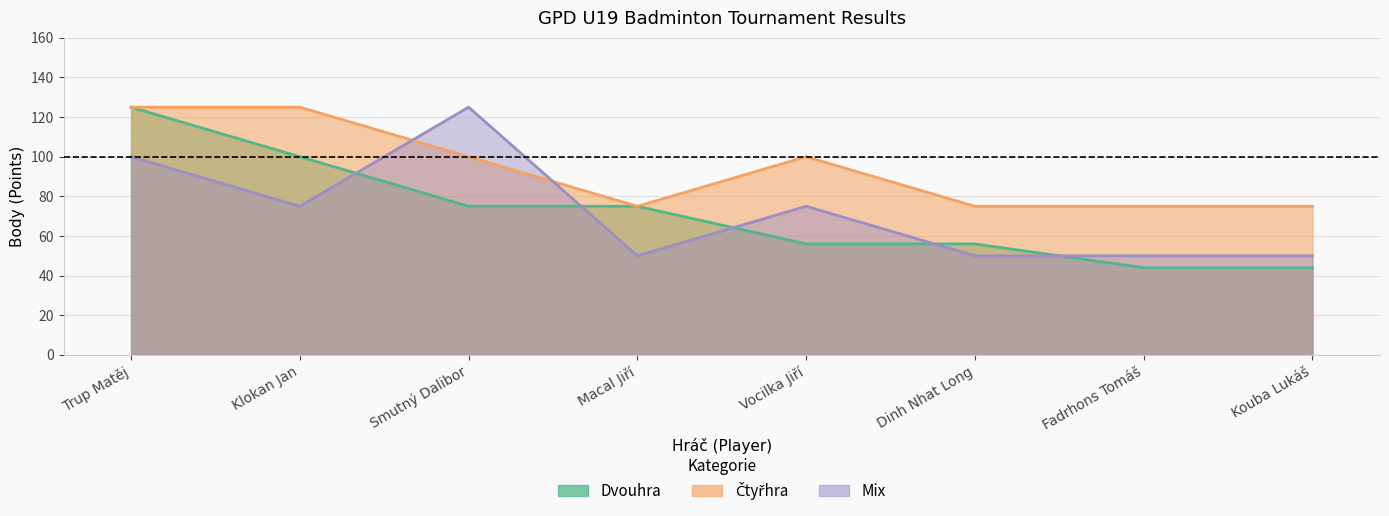

What is the maximum value shown in the chart?

125